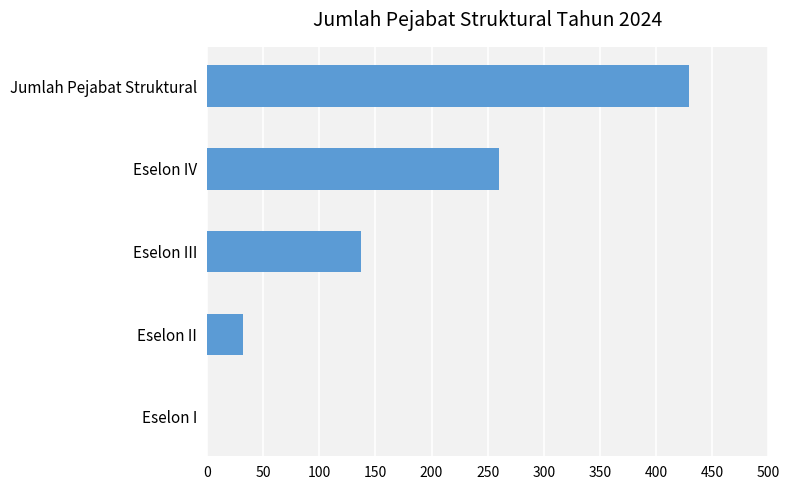

Approximately how many times larger is the value at Jumlah Pejabat Struktural compared to Eselon III?

3.1